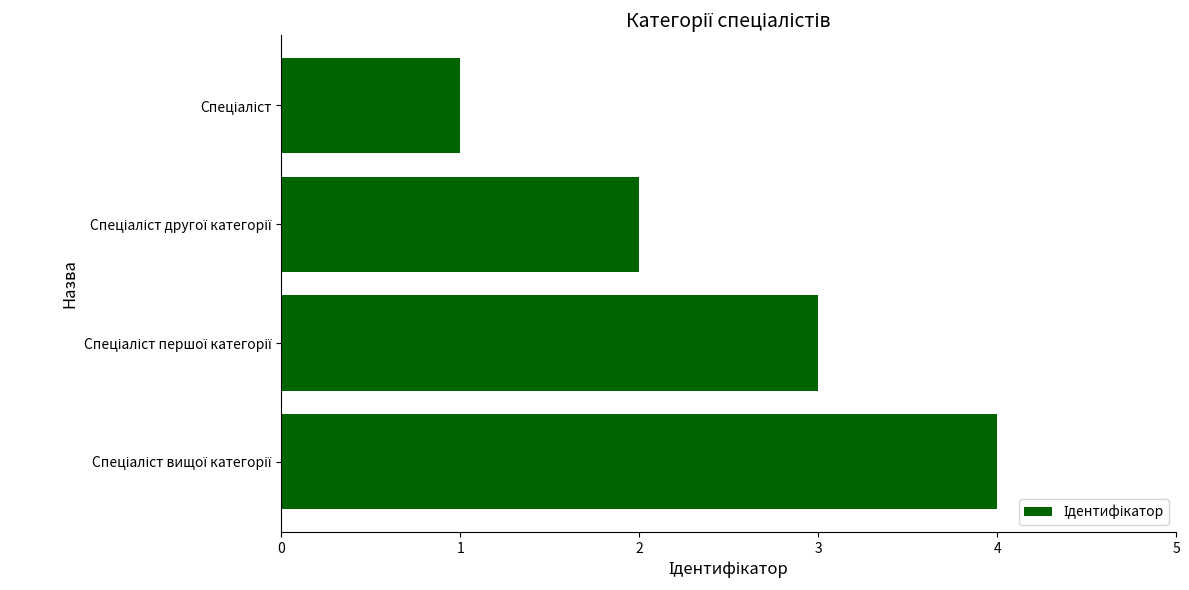

What is the maximum value shown in the chart?

4